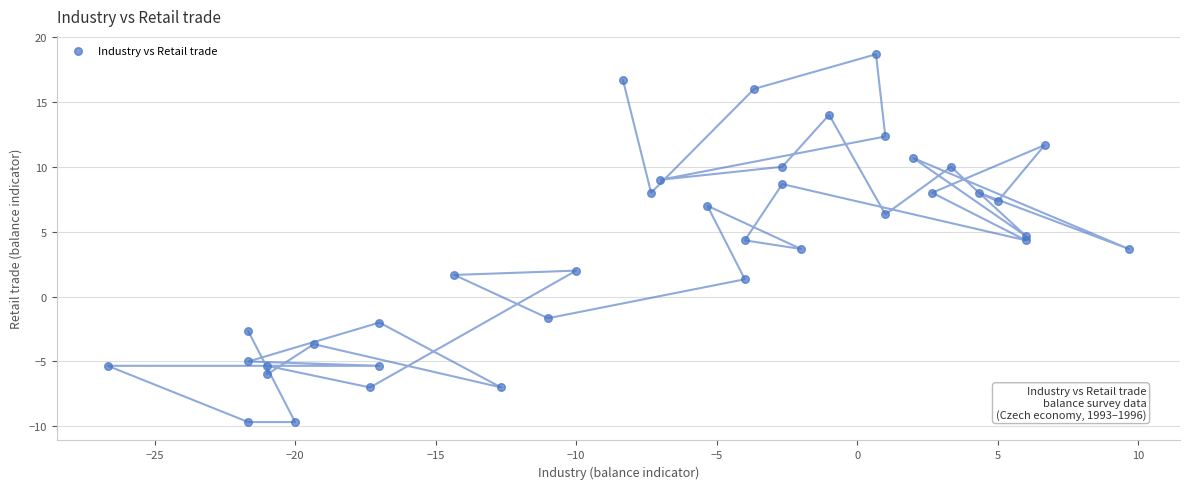

What is the range of Y values (max minus min)?

28.3